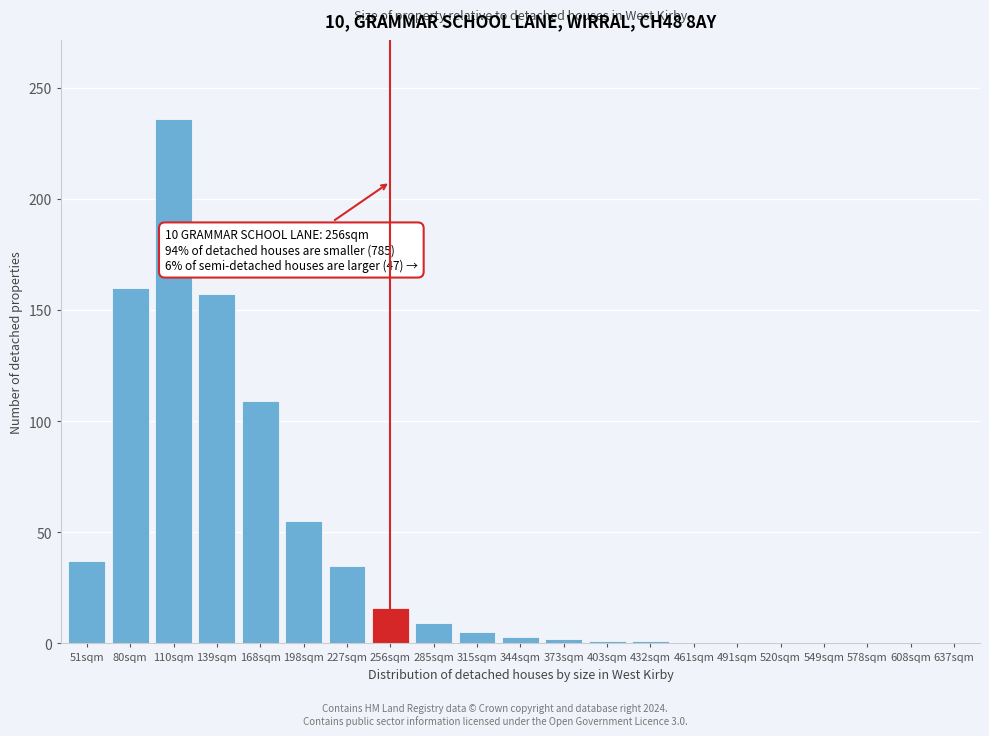

At which label is the value closest to 118?

168sqm